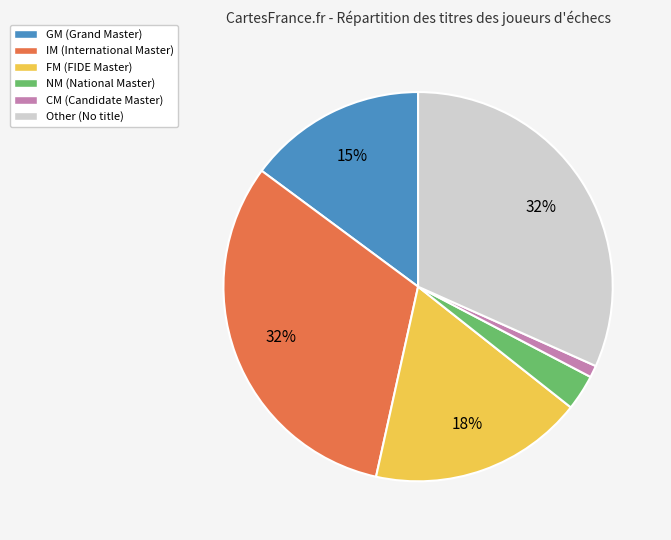

What is the smallest slice in the pie chart?

CM